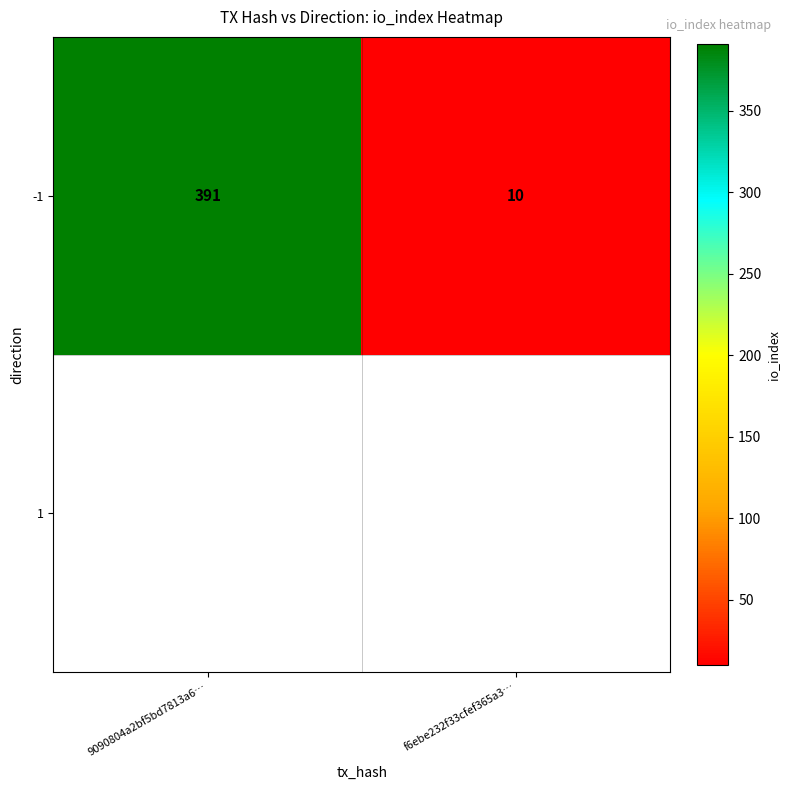

What is the change in value from 9090804a2bf5bd7813a6… to f6ebe232f33cfef365a3…?

-381